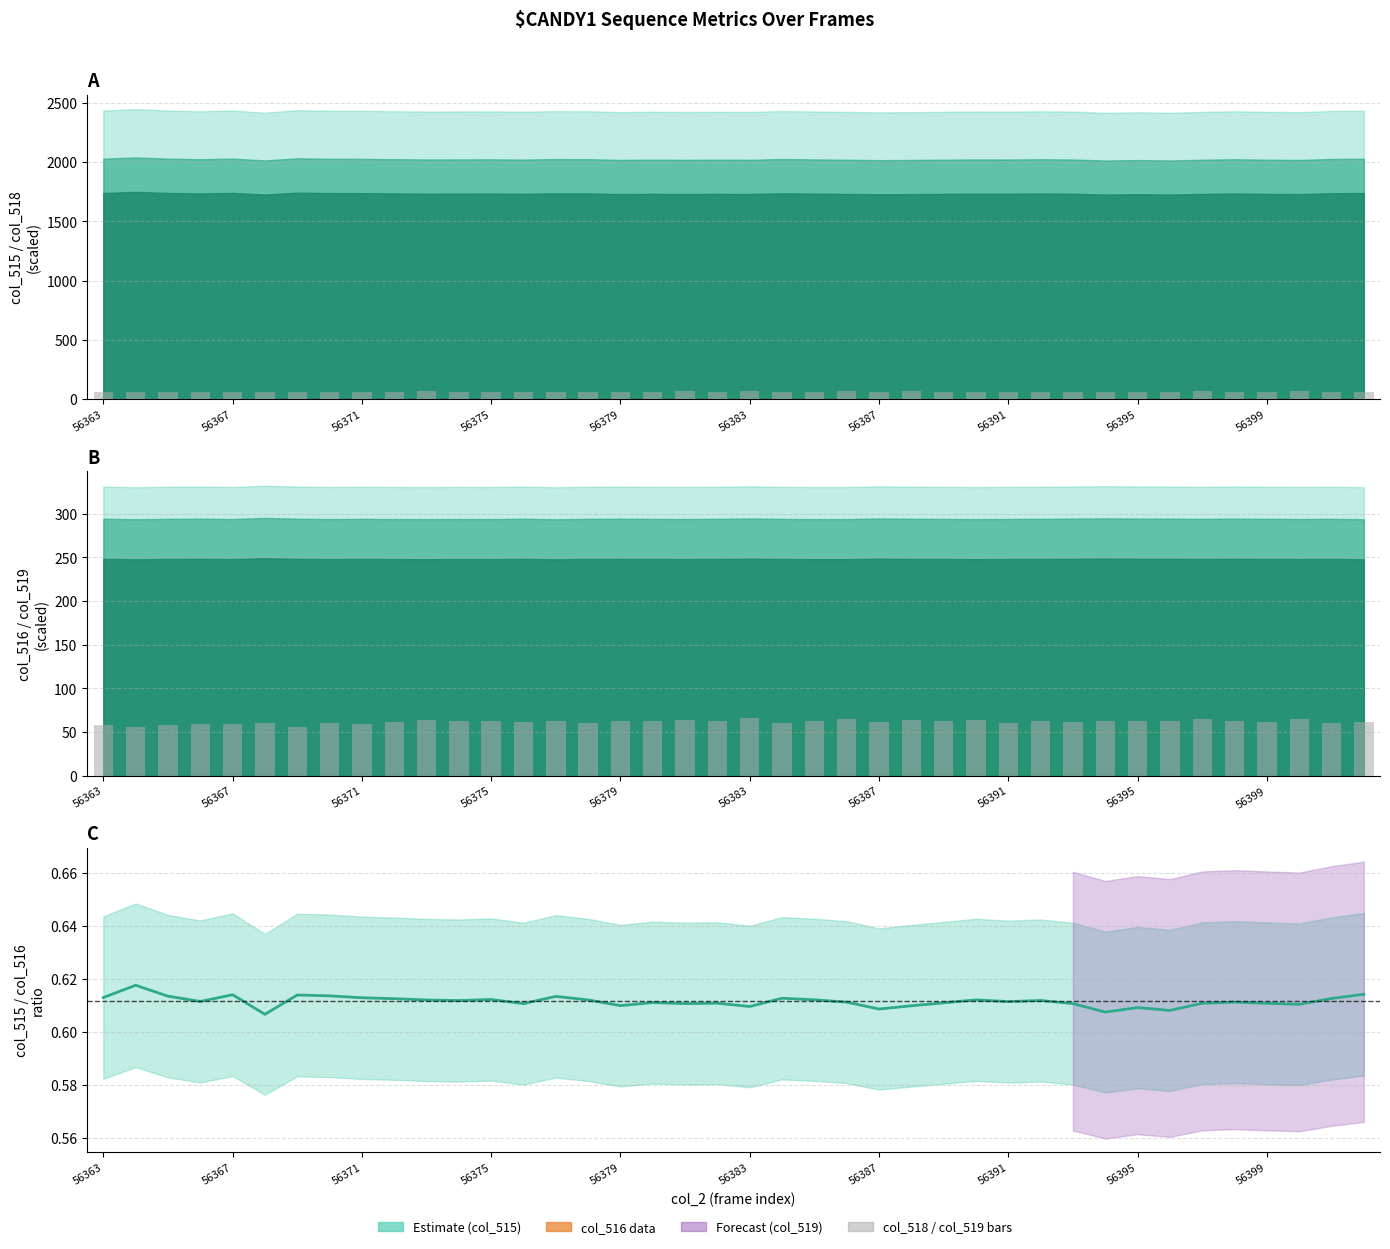

The col_519 series shows 25.3 at 56366. True or false?

False